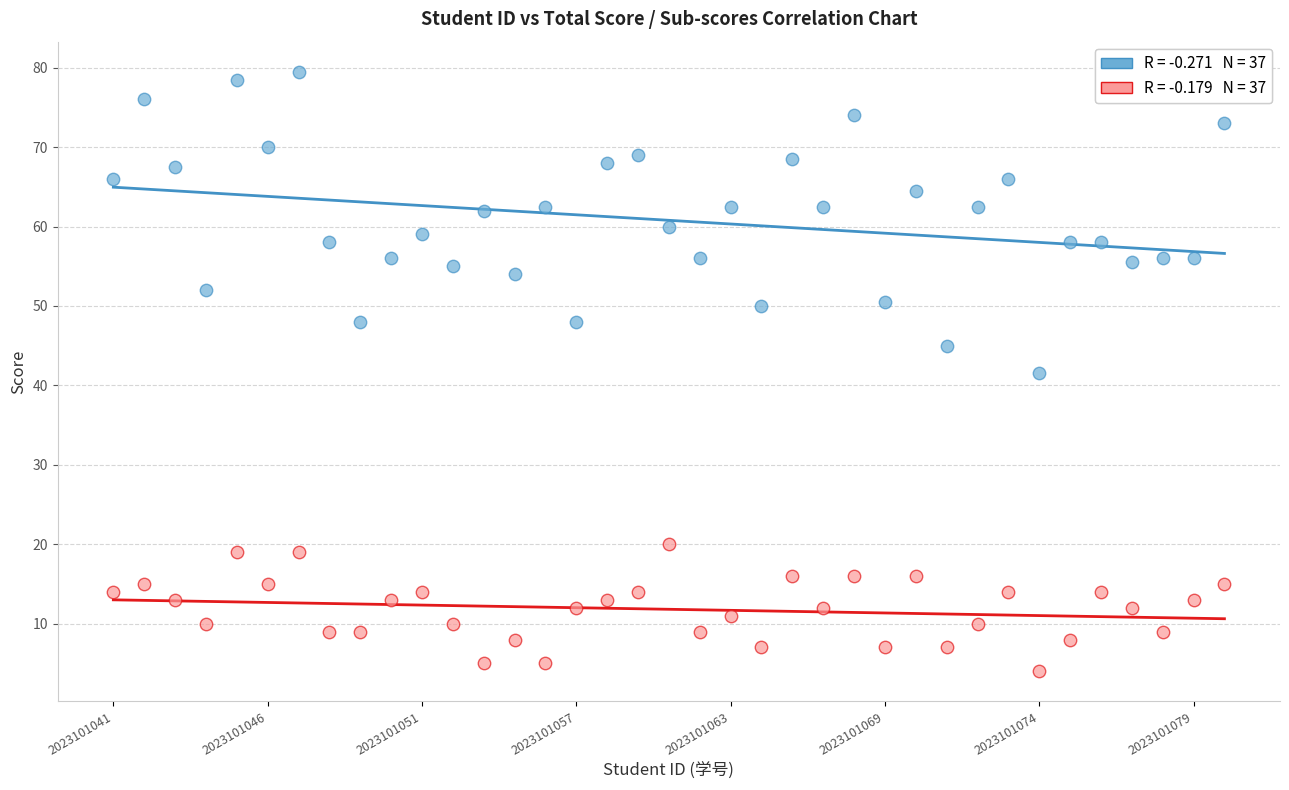

Across all data points, what is the range of Y values (max minus min)?

75.5